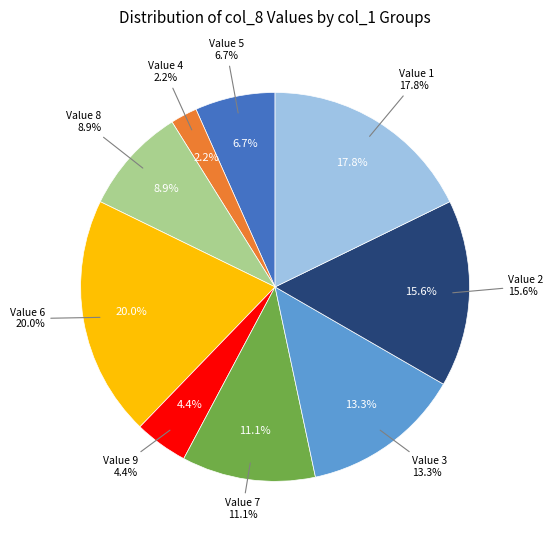

To the nearest percent, what portion does 6 represent?

20%